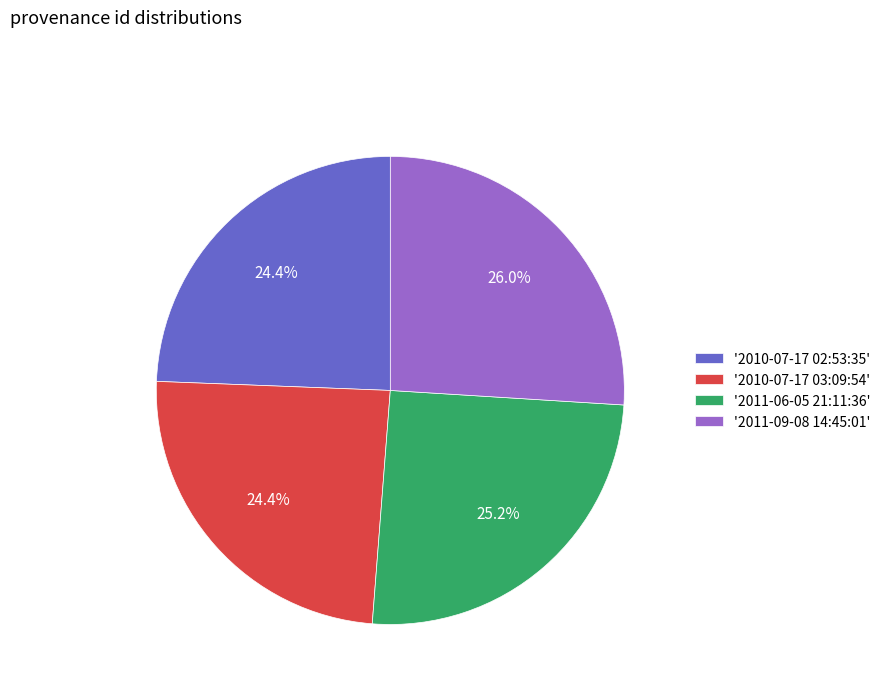

Is there any slice that represents more than half of the pie?

No